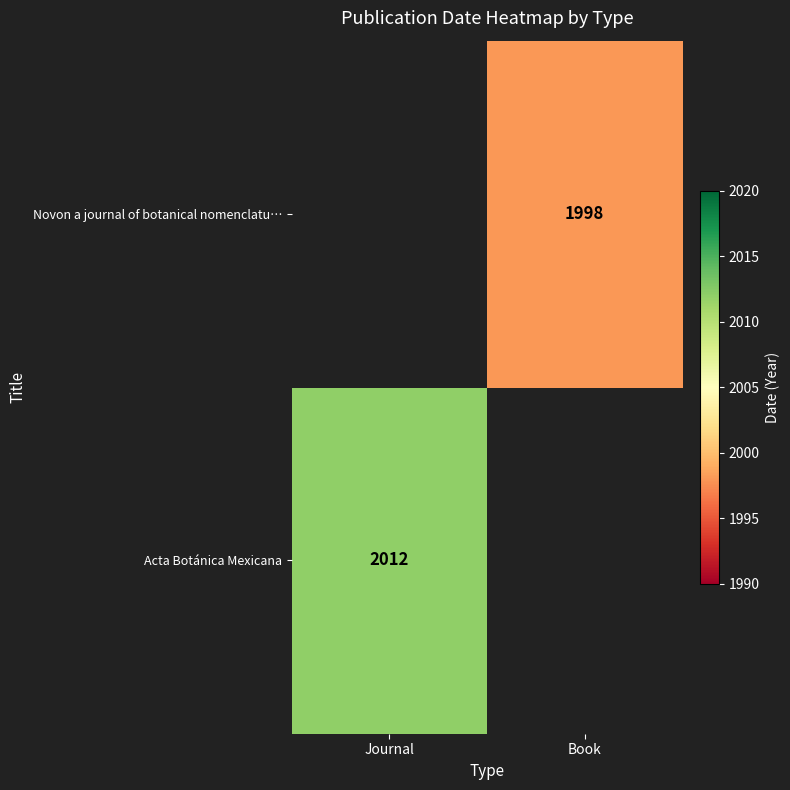

Is it true that Acta Botánica Mexicana equals 3330 at Journal?

False